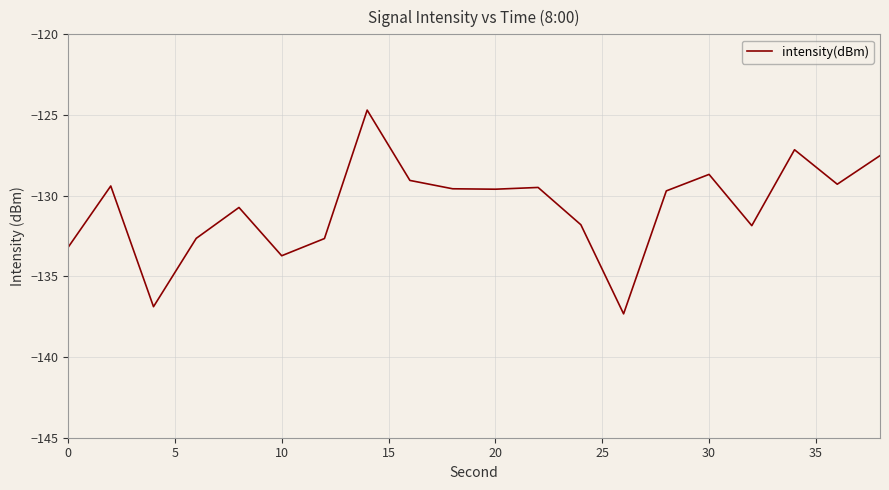

What is the minimum value shown in the chart?

-137.3